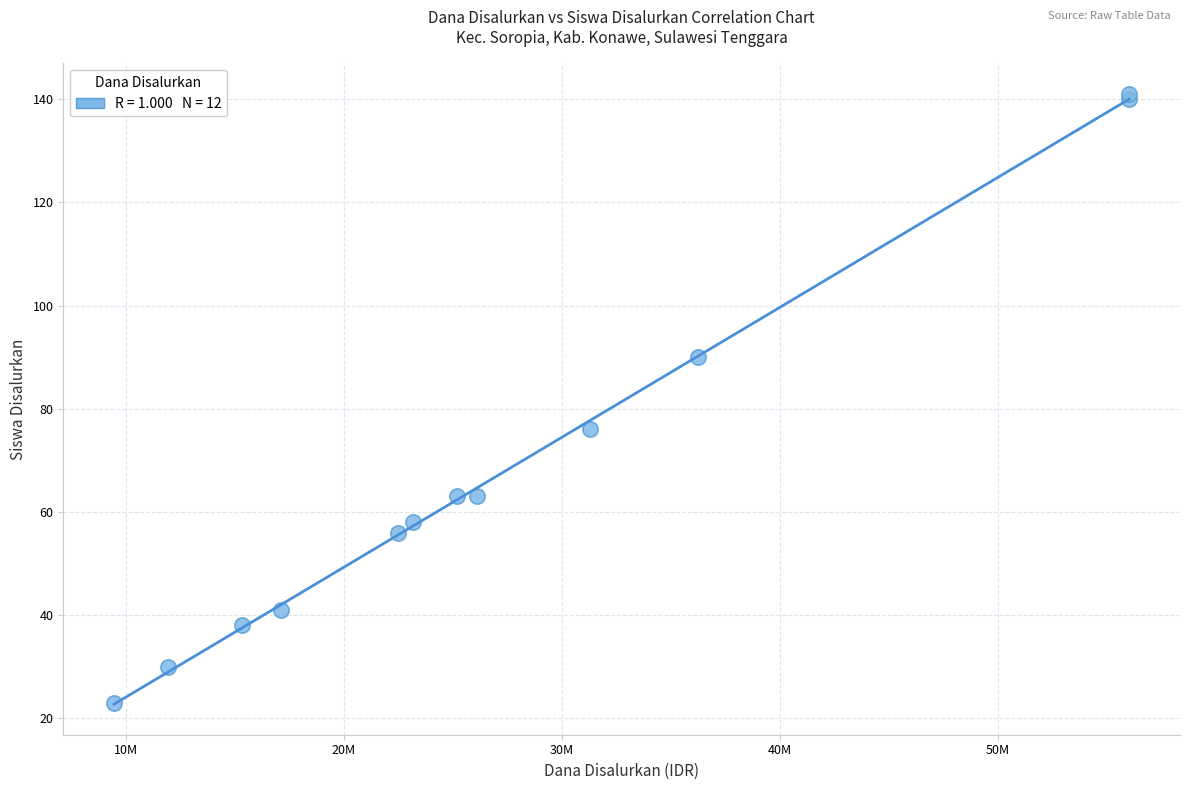

What Y value in the scatter plot is closest to 82?

76